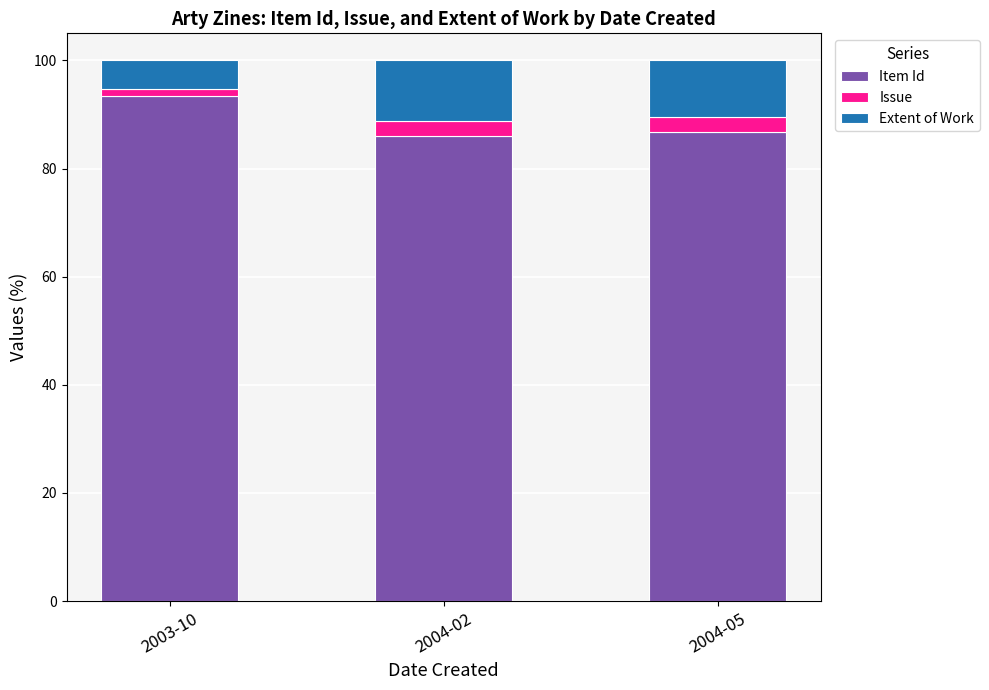

What is the approximate value of Item Id at 2004-05?

86.8